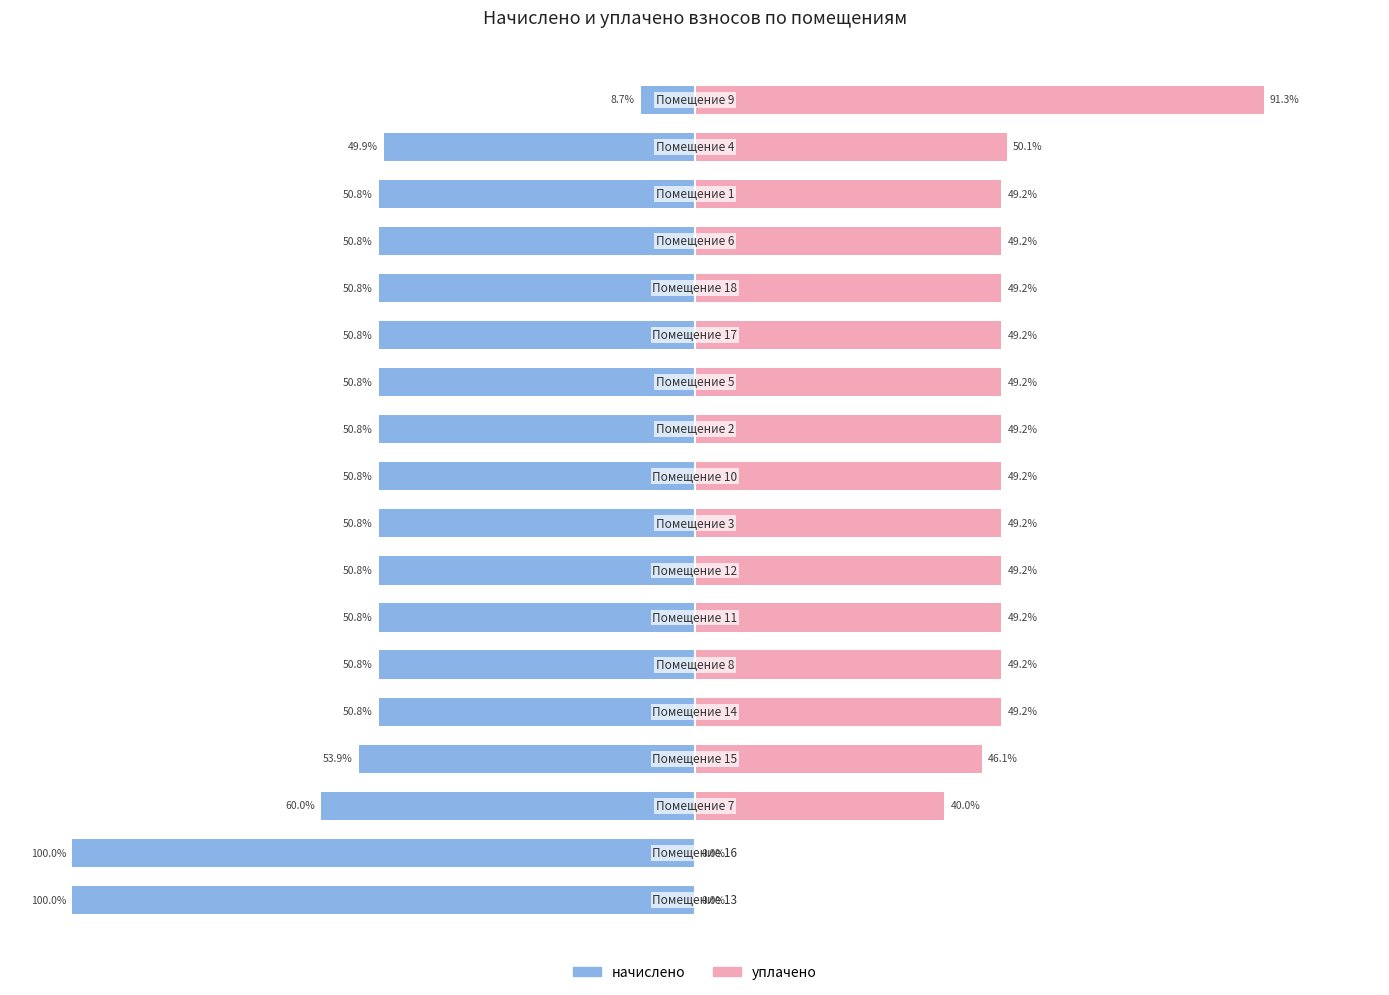

What is the difference between the maximum and minimum values in the начислено series?

91.3